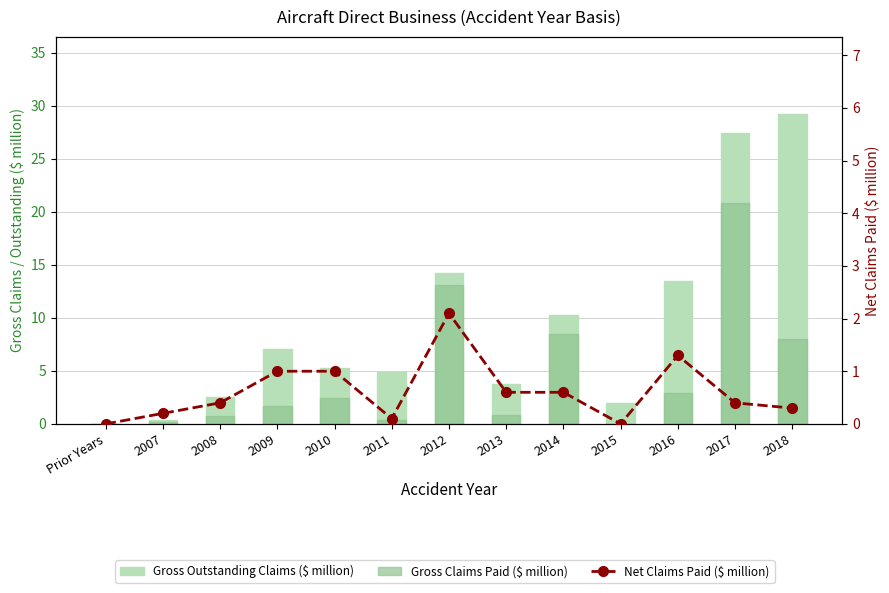

What is the difference between the highest and lowest values at 2008?

2.1